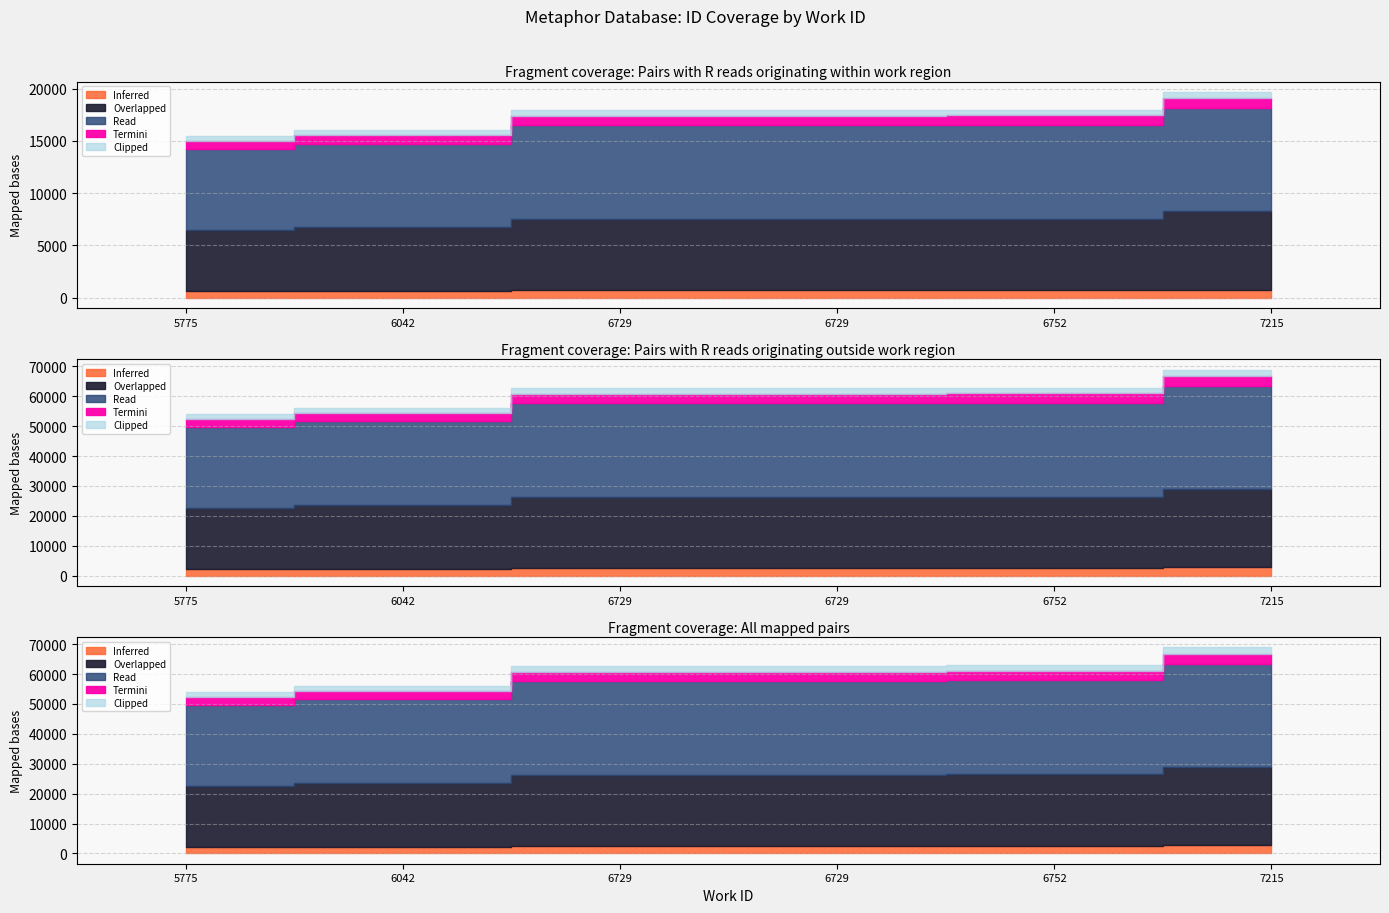

At which label does the data first exceed 17919?

6752